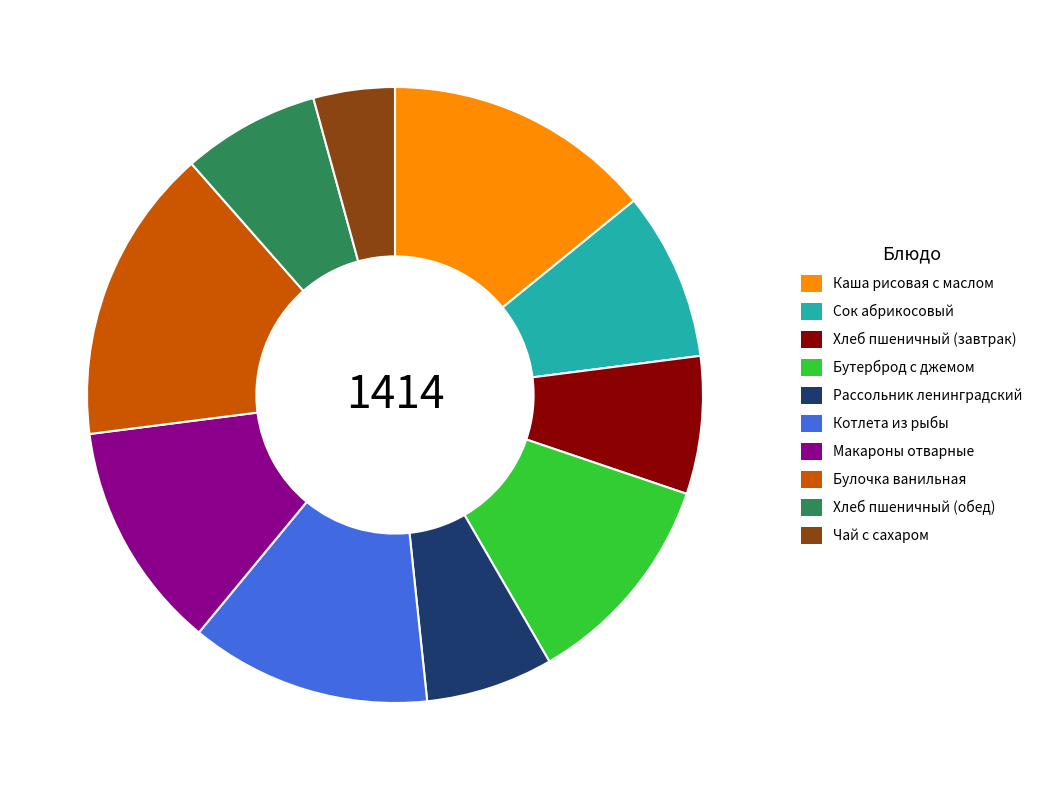

Is there a majority slice in this chart?

No